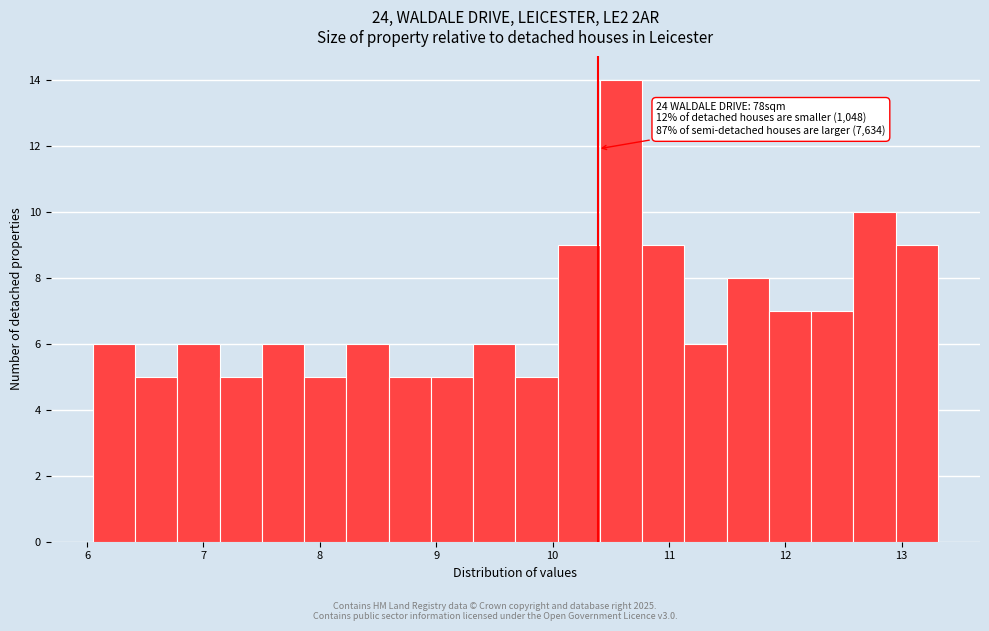

Read against the x-axis, roughly where is the centre of the tallest bar?

10.6